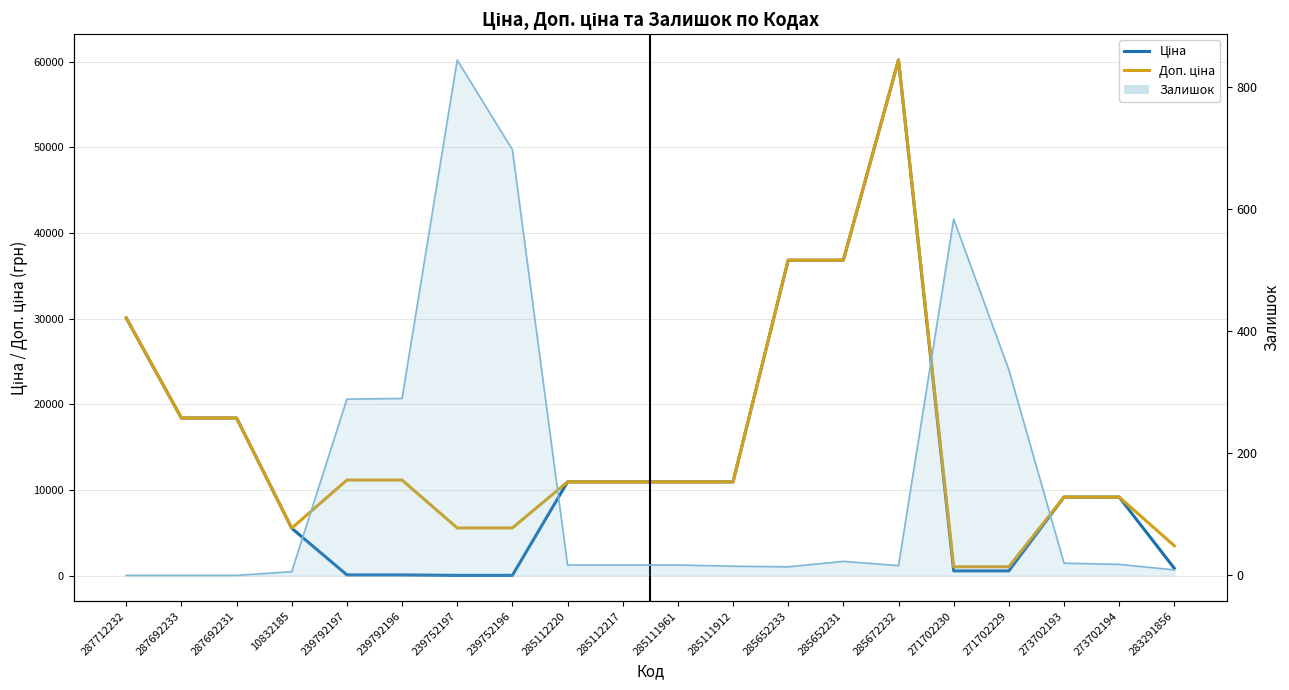

What is the spread (max minus min) of values at 285112217?

10947.4